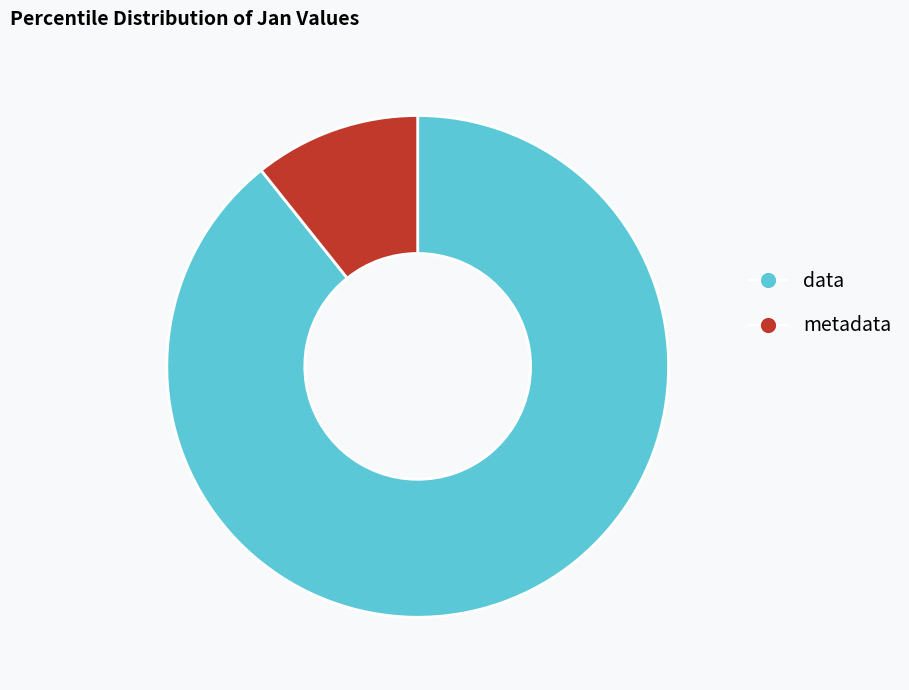

Which has a higher value, metadata or data?

data